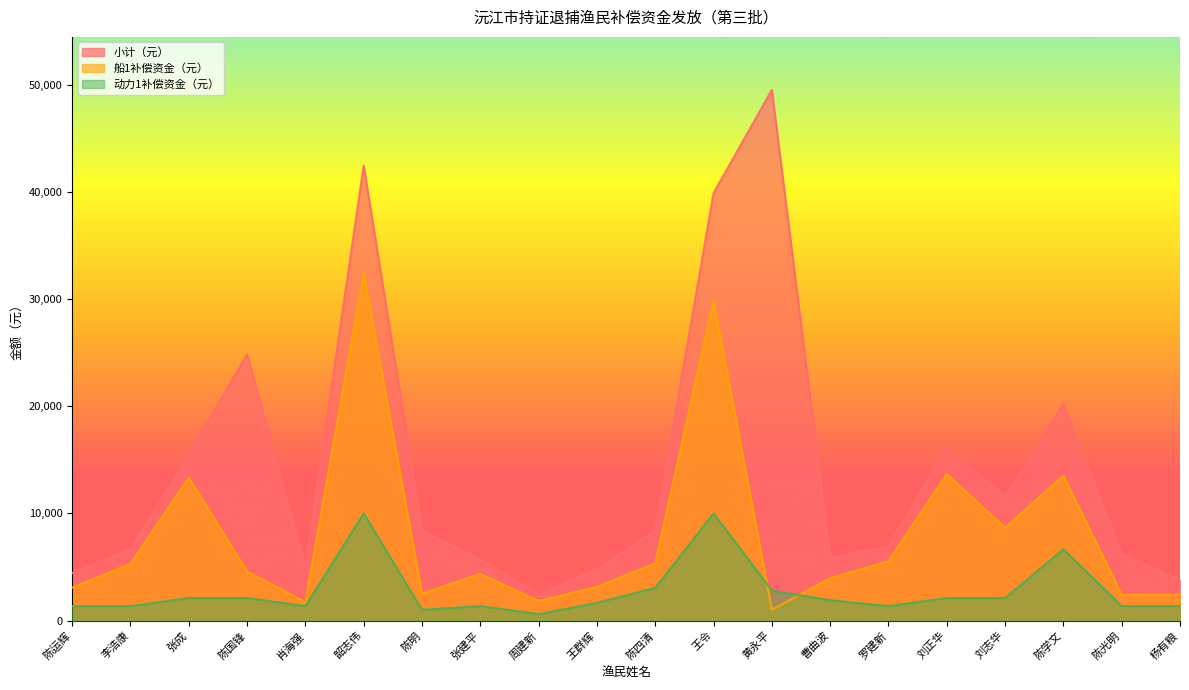

How many lines are shown in the chart?

3